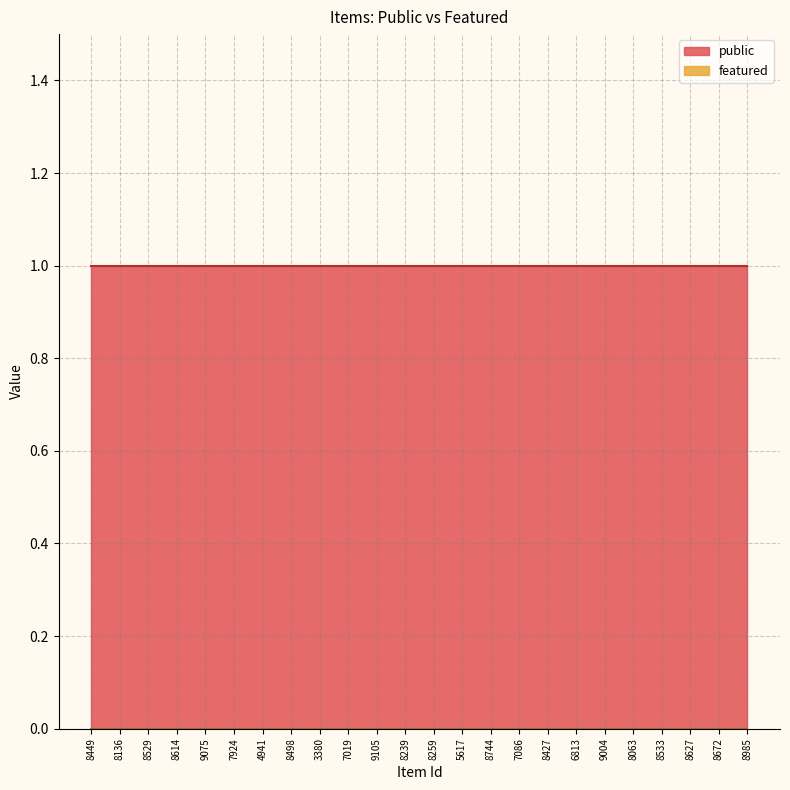

True or false: featured and public intersect in this chart.

False